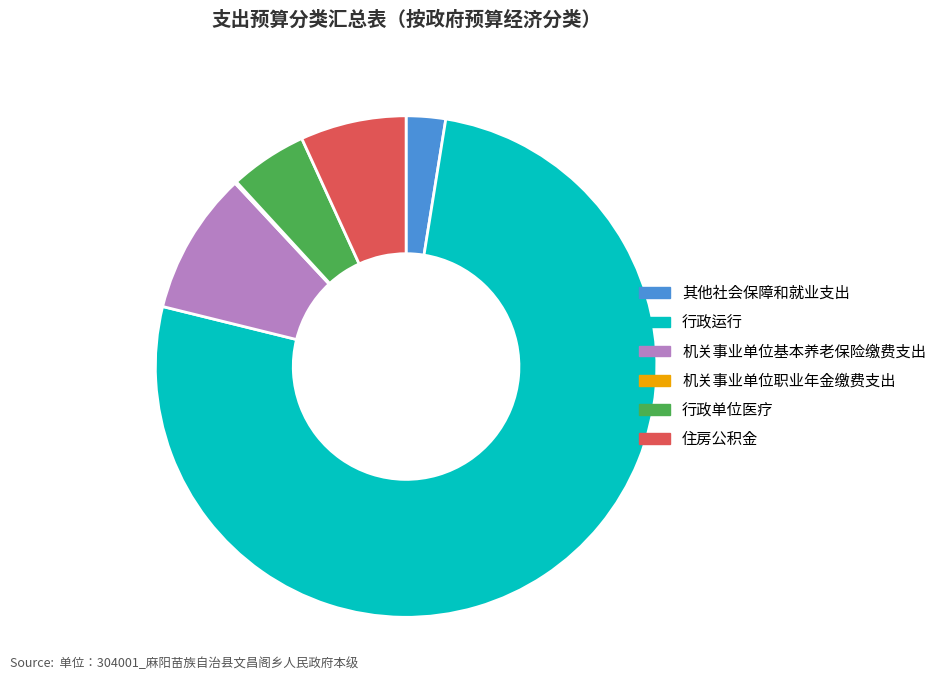

Which category has the biggest portion of the pie?

行政运行